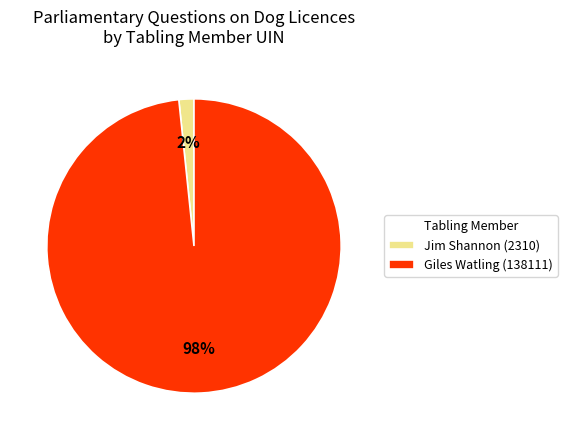

Is it true that Giles Watling (138111) is 98% of the pie?

True